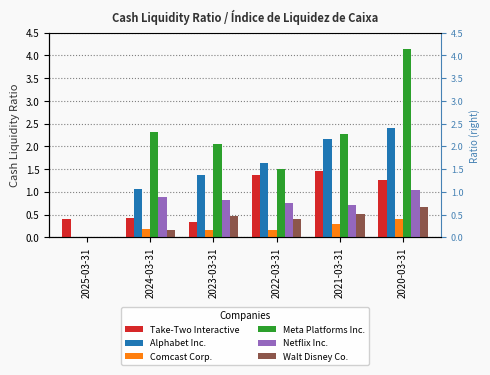

Is the value of Walt Disney Co. at 2024-03-31 greater than the value of Comcast Corp. at 2022-03-31?

No